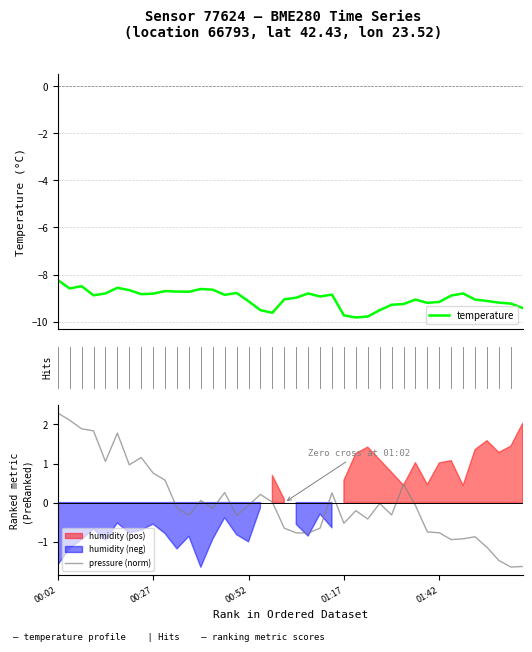

What is the label of the 23rd point from the left?

22